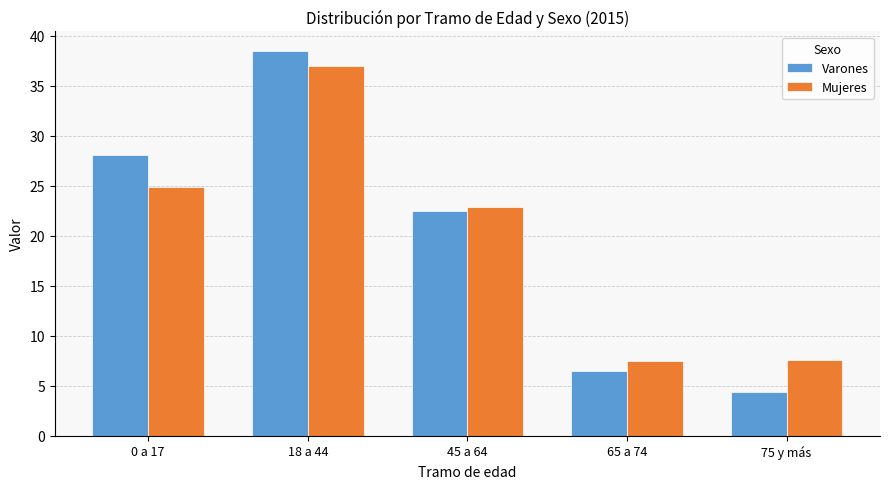

Between 0 a 17 and 75 y más, which series saw the biggest shift?

Varones